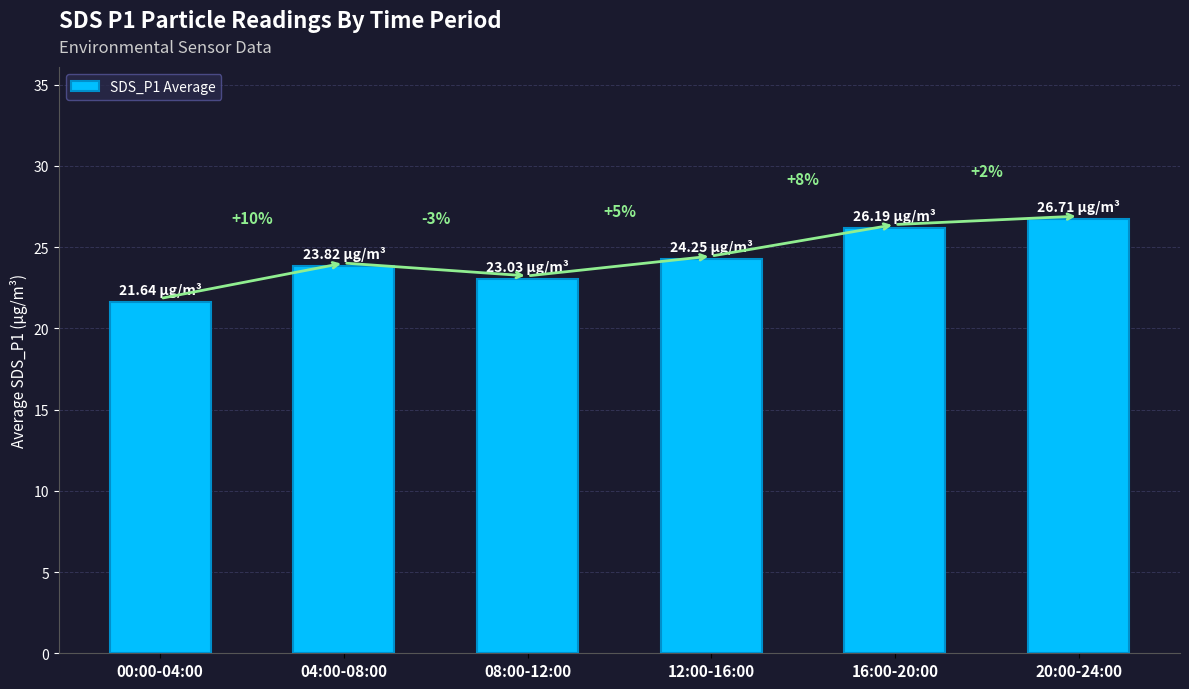

Are the bars horizontal?

No